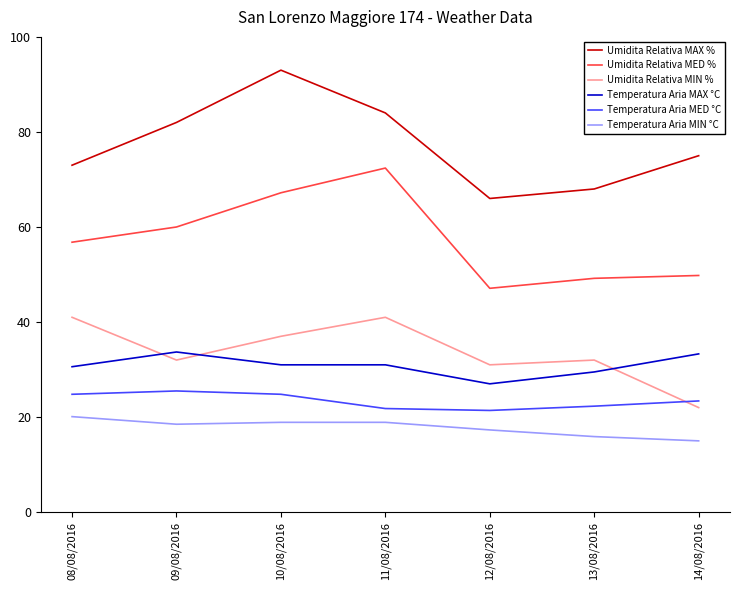

True or false: Umidita Relativa MED % and Temperatura Aria MED °C intersect in this chart.

False